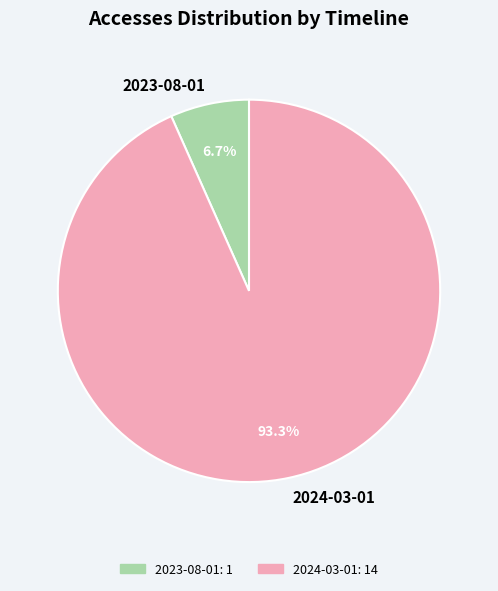

To the nearest percent, what is the difference between the largest and smallest slice percentages?

87%